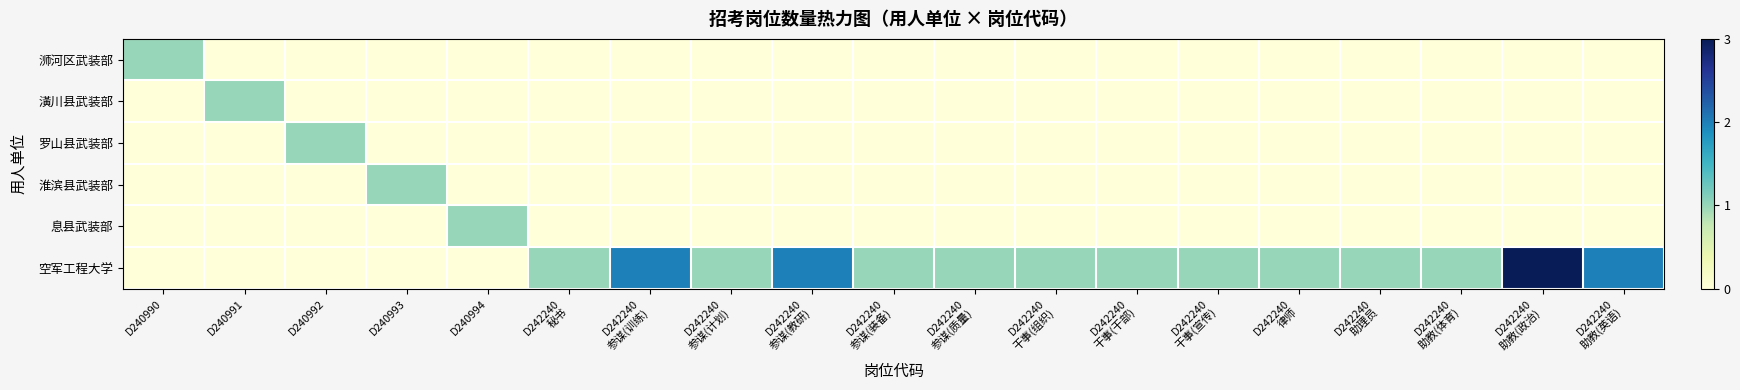

Reading right to left, list all the values displayed in this chart.

浉河区武装部: D242240
助教(英语)=0	D242240
助教(政治)=0	D242240
助教(体育)=0	D242240
助理员=0	D242240
律师=0	D242240
干事(宣传)=0	D242240
干事(干部)=0	D242240
干事(组织)=0	D242240
参谋(质量)=0	D242240
参谋(装备)=0	D242240
参谋(教研)=0	D242240
参谋(计划)=0	D242240
参谋(训练)=0	D242240
秘书=0	D240994=0	D240993=0	D240992=0	D240991=0	D240990=1
潢川县武装部: D242240
助教(英语)=0	D242240
助教(政治)=0	D242240
助教(体育)=0	D242240
助理员=0	D242240
律师=0	D242240
干事(宣传)=0	D242240
干事(干部)=0	D242240
干事(组织)=0	D242240
参谋(质量)=0	D242240
参谋(装备)=0	D242240
参谋(教研)=0	D242240
参谋(计划)=0	D242240
参谋(训练)=0	D242240
秘书=0	D240994=0	D240993=0	D240992=0	D240991=1	D240990=0
罗山县武装部: D242240
助教(英语)=0	D242240
助教(政治)=0	D242240
助教(体育)=0	D242240
助理员=0	D242240
律师=0	D242240
干事(宣传)=0	D242240
干事(干部)=0	D242240
干事(组织)=0	D242240
参谋(质量)=0	D242240
参谋(装备)=0	D242240
参谋(教研)=0	D242240
参谋(计划)=0	D242240
参谋(训练)=0	D242240
秘书=0	D240994=0	D240993=0	D240992=1	D240991=0	D240990=0
淮滨县武装部: D242240
助教(英语)=0	D242240
助教(政治)=0	D242240
助教(体育)=0	D242240
助理员=0	D242240
律师=0	D242240
干事(宣传)=0	D242240
干事(干部)=0	D242240
干事(组织)=0	D242240
参谋(质量)=0	D242240
参谋(装备)=0	D242240
参谋(教研)=0	D242240
参谋(计划)=0	D242240
参谋(训练)=0	D242240
秘书=0	D240994=0	D240993=1	D240992=0	D240991=0	D240990=0
息县武装部: D242240
助教(英语)=0	D242240
助教(政治)=0	D242240
助教(体育)=0	D242240
助理员=0	D242240
律师=0	D242240
干事(宣传)=0	D242240
干事(干部)=0	D242240
干事(组织)=0	D242240
参谋(质量)=0	D242240
参谋(装备)=0	D242240
参谋(教研)=0	D242240
参谋(计划)=0	D242240
参谋(训练)=0	D242240
秘书=0	D240994=1	D240993=0	D240992=0	D240991=0	D240990=0
空军工程大学: D242240
助教(英语)=2	D242240
助教(政治)=3	D242240
助教(体育)=1	D242240
助理员=1	D242240
律师=1	D242240
干事(宣传)=1	D242240
干事(干部)=1	D242240
干事(组织)=1	D242240
参谋(质量)=1	D242240
参谋(装备)=1	D242240
参谋(教研)=2	D242240
参谋(计划)=1	D242240
参谋(训练)=2	D242240
秘书=1	D240994=0	D240993=0	D240992=0	D240991=0	D240990=0